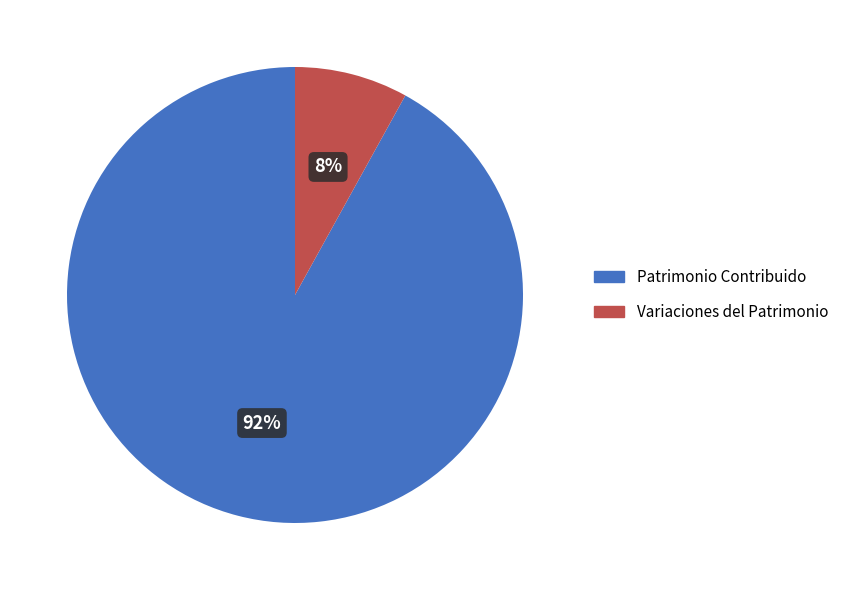

Does any single category account for the majority?

Yes